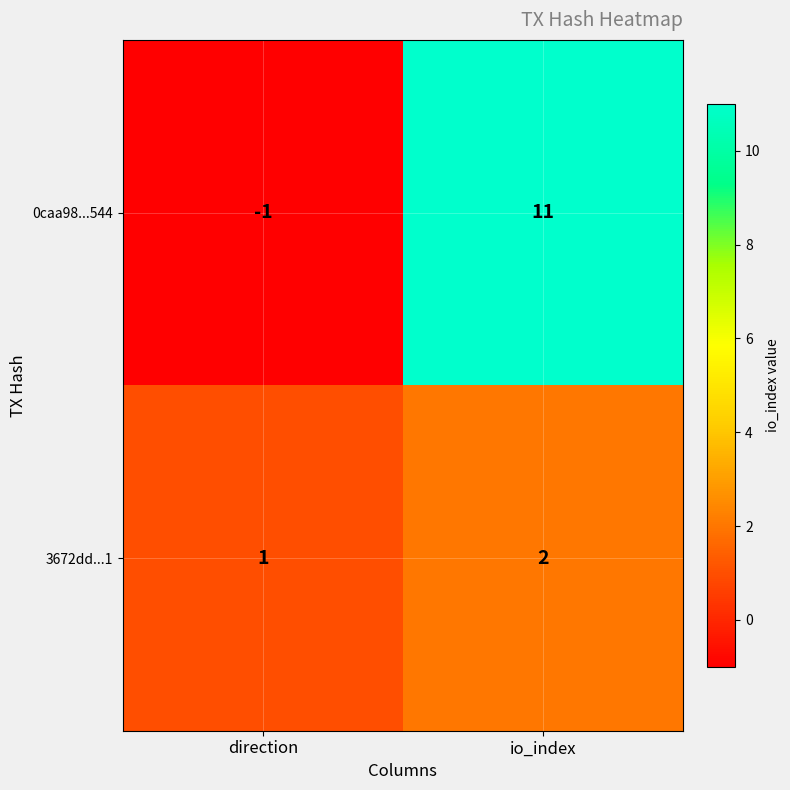

Which label corresponds to the smallest value in the chart?

direction